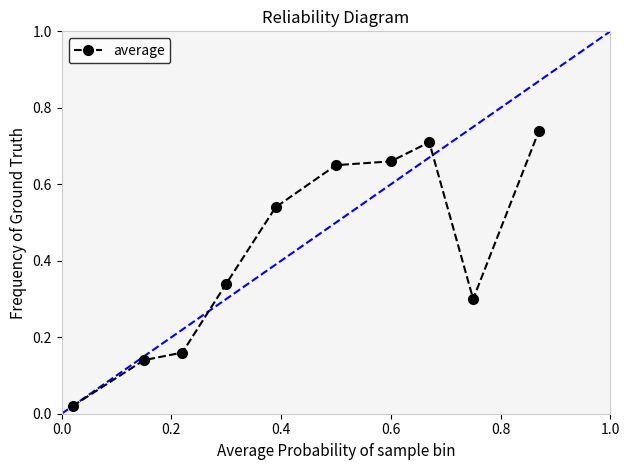

Reading left to right, what are all the values shown in this chart?

0.0	0.1	0.2	0.3	0.5	0.7	0.7	0.7	0.3	0.7